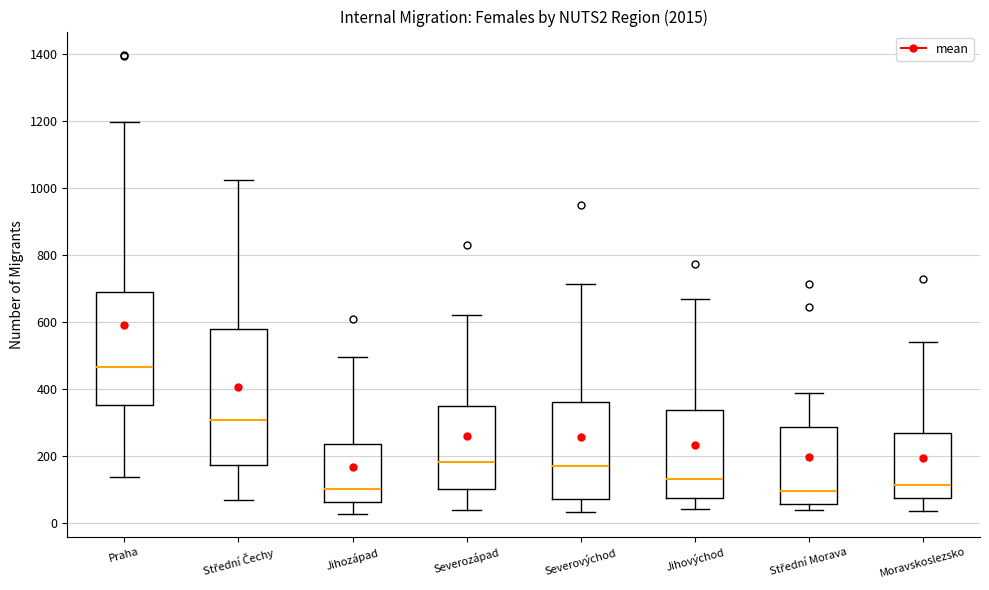

Comparing the boxes themselves (not the whiskers), which one is the tallest?

Střední Čechy